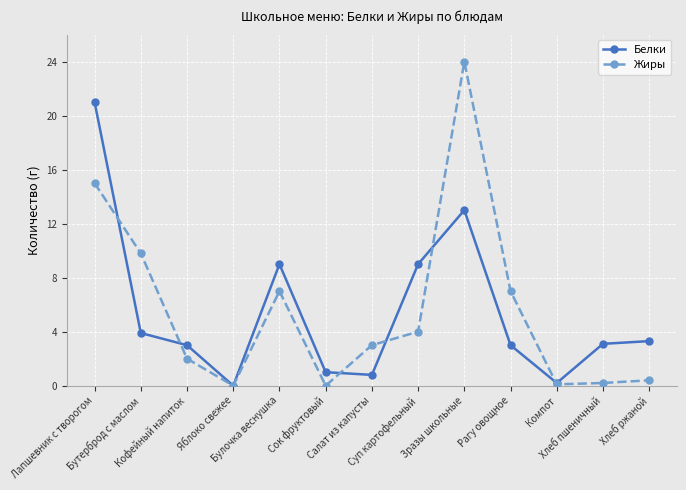

What position from the left is Рагу овощное?

10